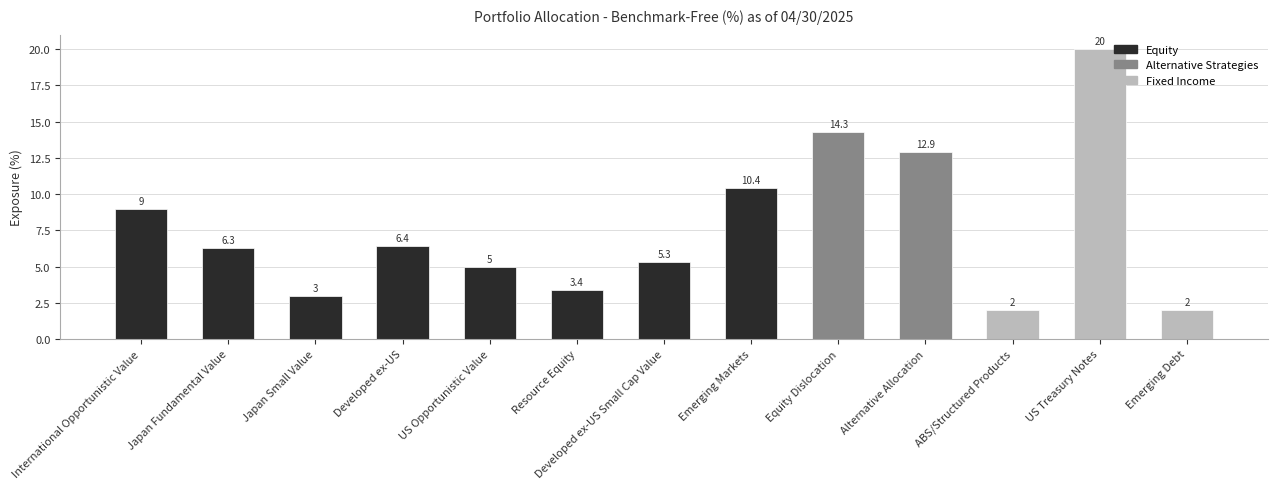

What is the label of the 11th bar from the right?

Japan Small Value